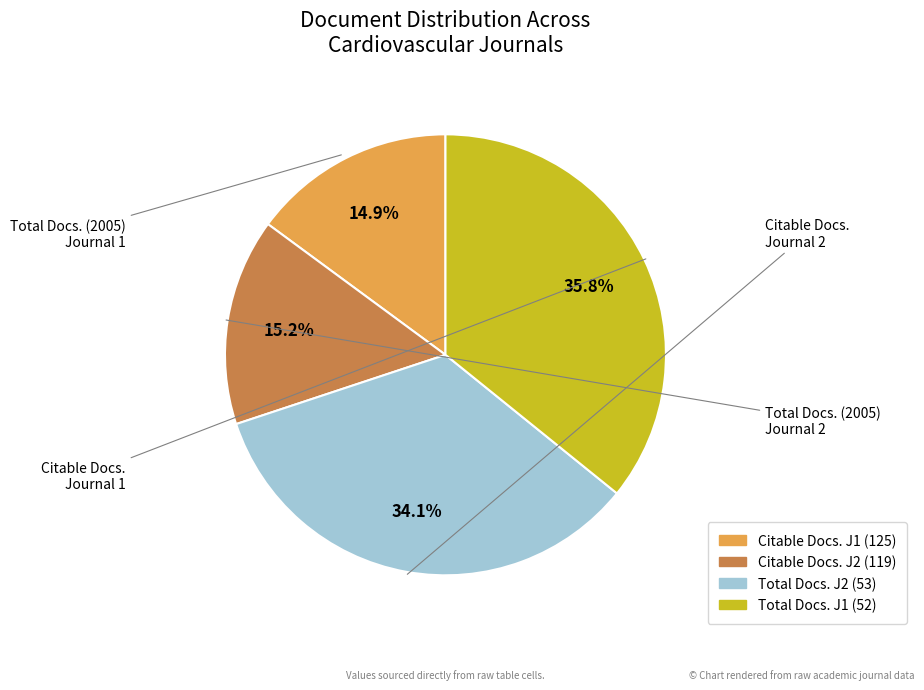

To the nearest percent, what is the average slice percentage?

25%